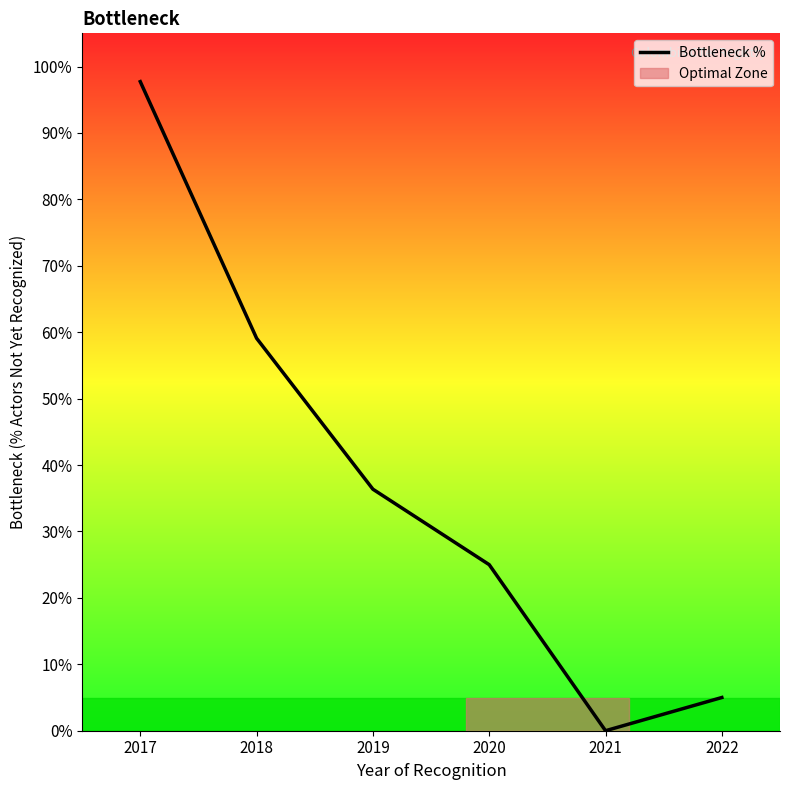

What is the approximate value at 2020?

25.0